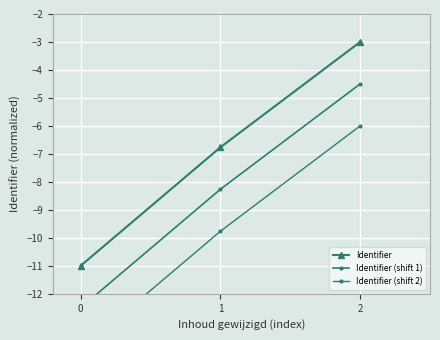

What is the difference between the maximum and minimum values in the Identifier (shift 2) series?

8.0